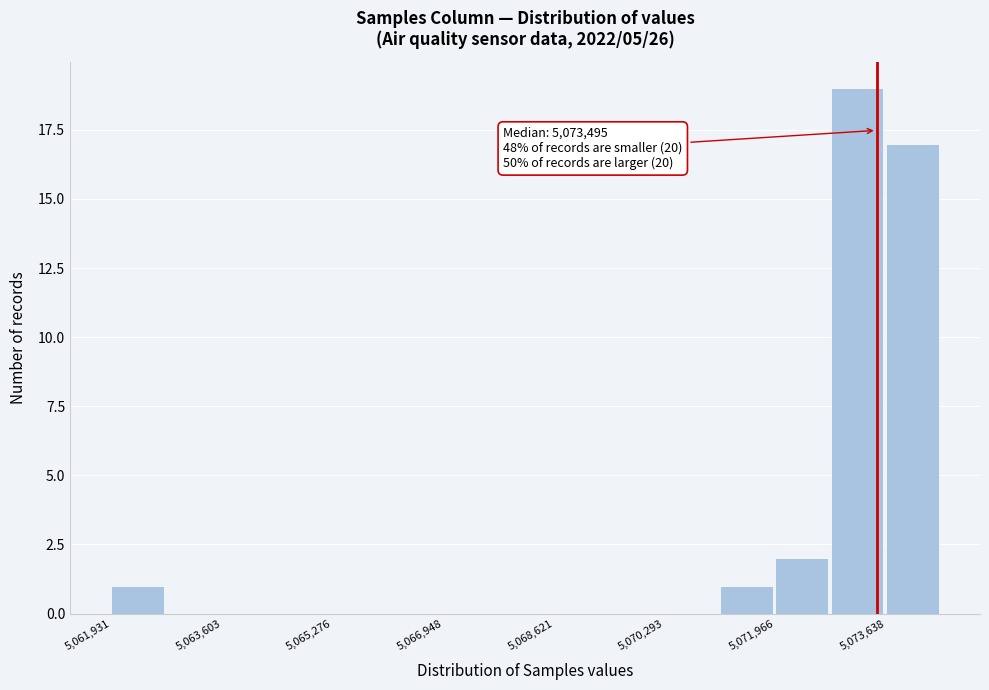

Which range on the x-axis has the tallest bar?

5072800 to 5073600